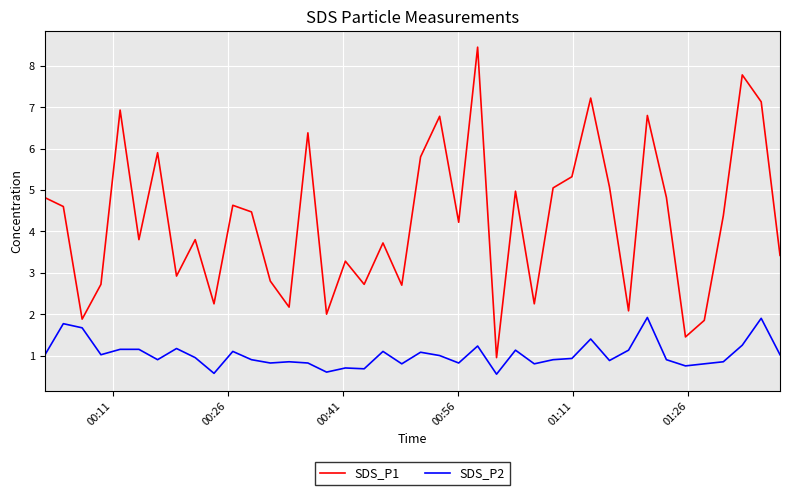

Rank the series by their maximum value, from lowest to highest.

SDS_P2, SDS_P1